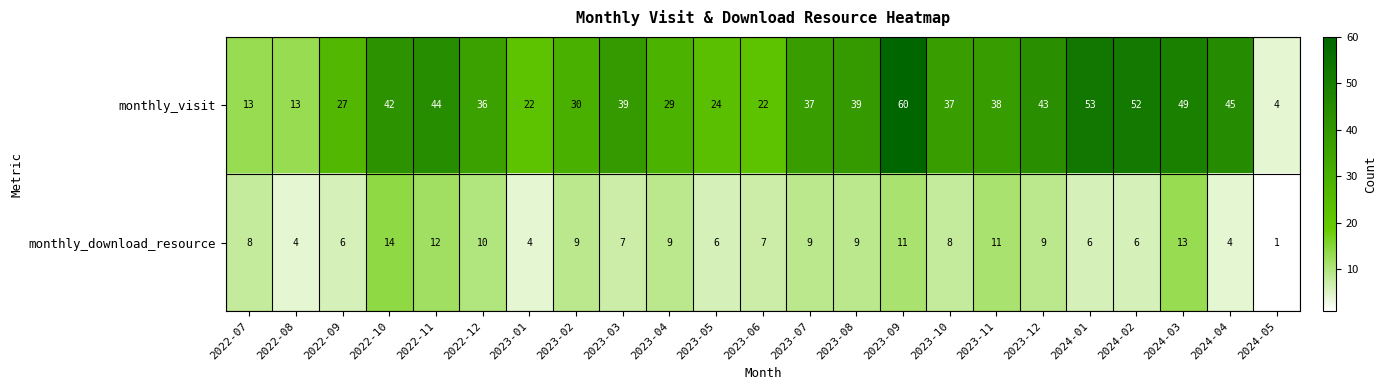

Is it true that monthly_visit equals 37 at 2023-07?

True